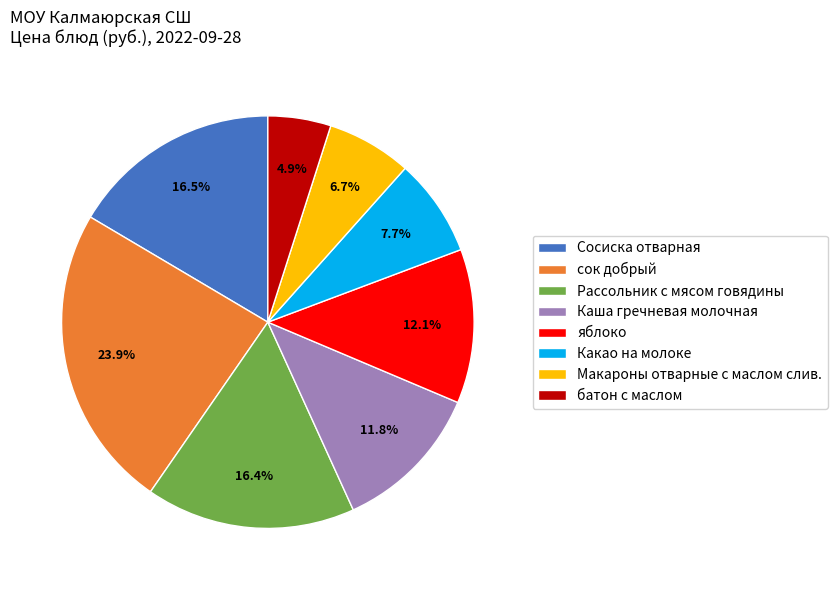

What percentage do Какао на молоке and Рассольник с мясом говядины together represent?

24.1%